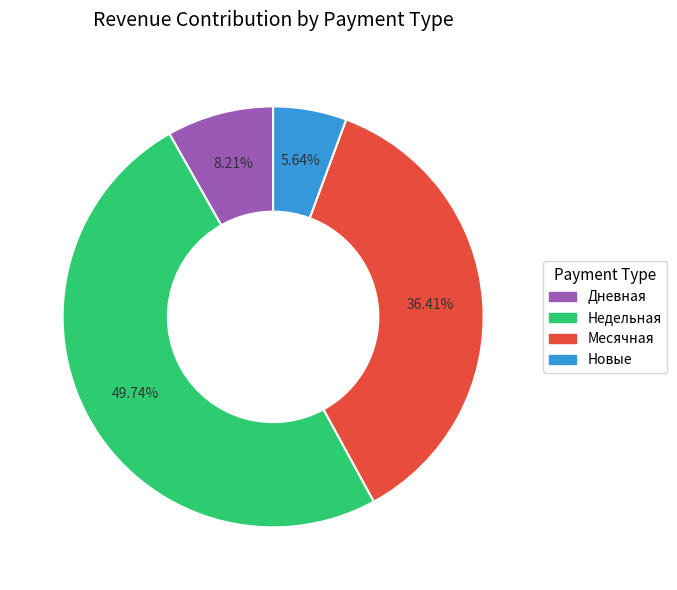

Does any single category account for the majority?

No